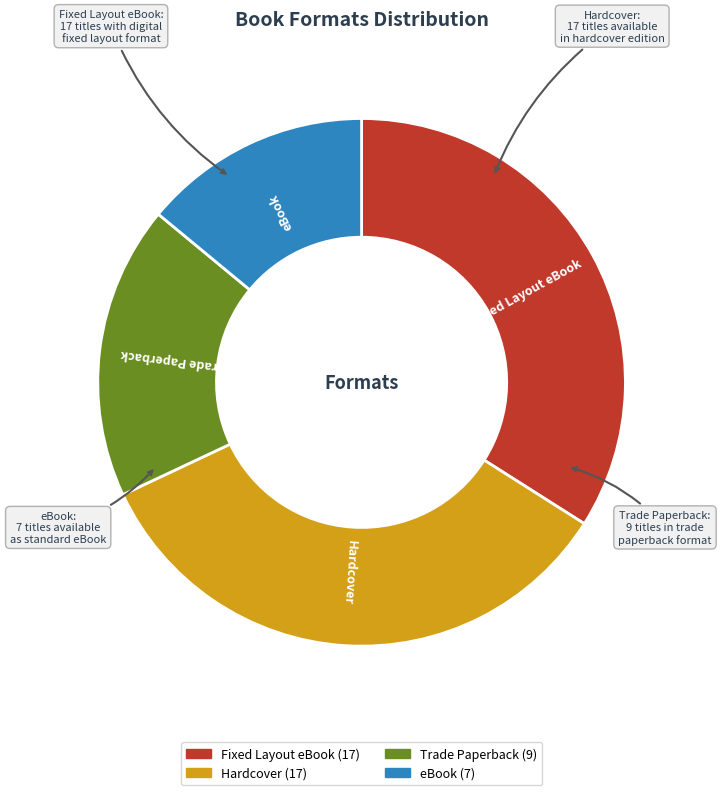

What percentage is the Hardcover slice, to the nearest percent?

34%